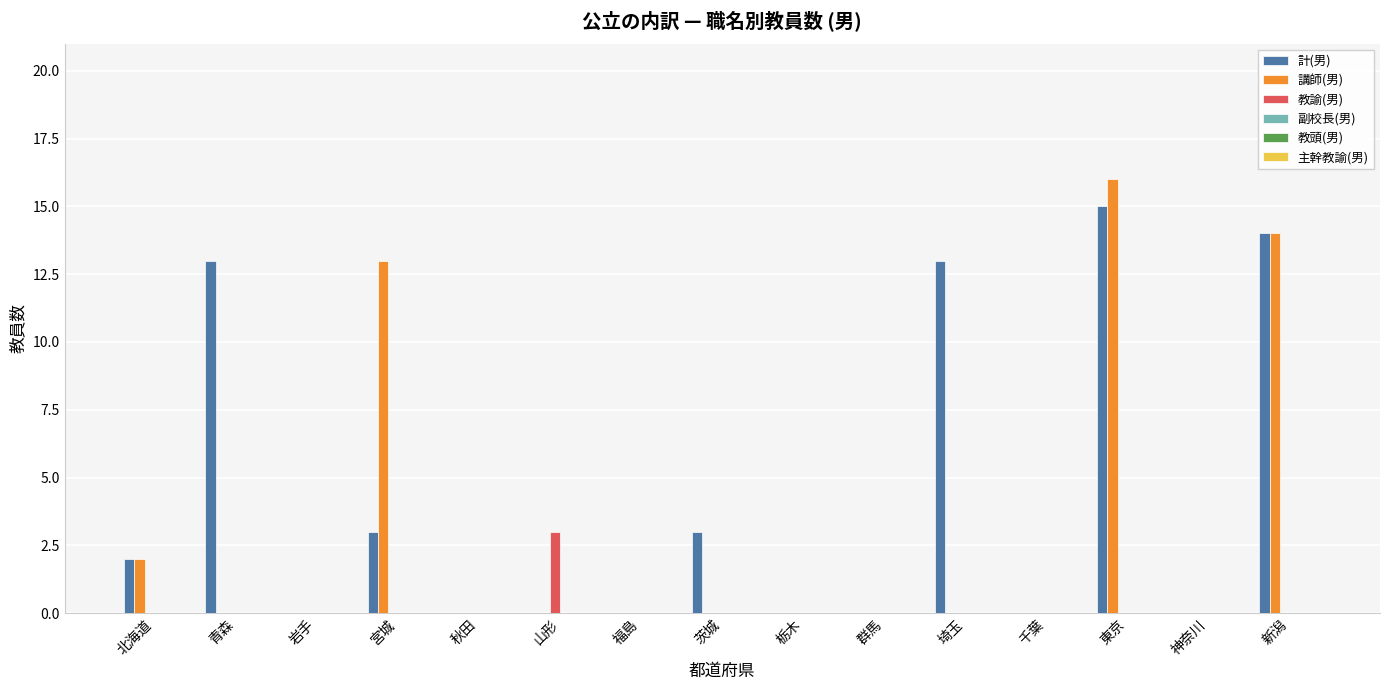

What is the greatest value displayed?

16